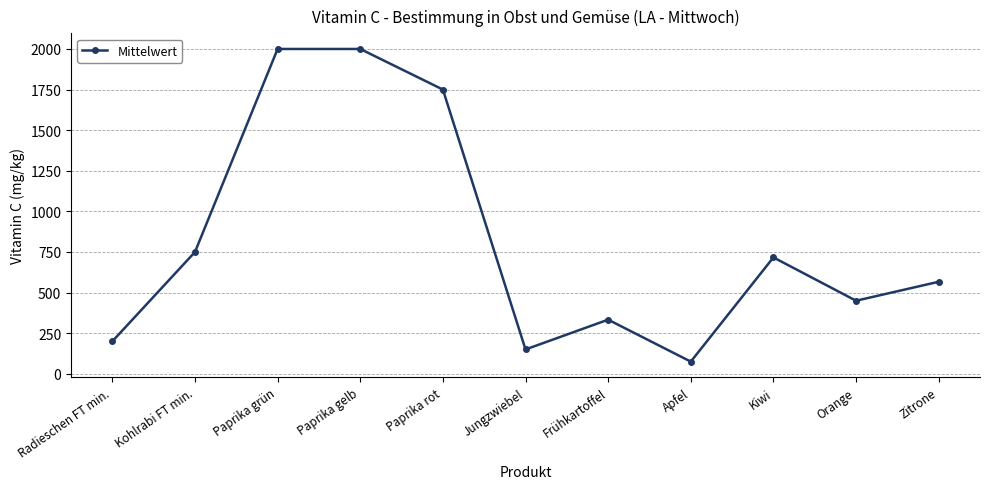

The value at Jungzwiebel is 48.5. True or false?

False